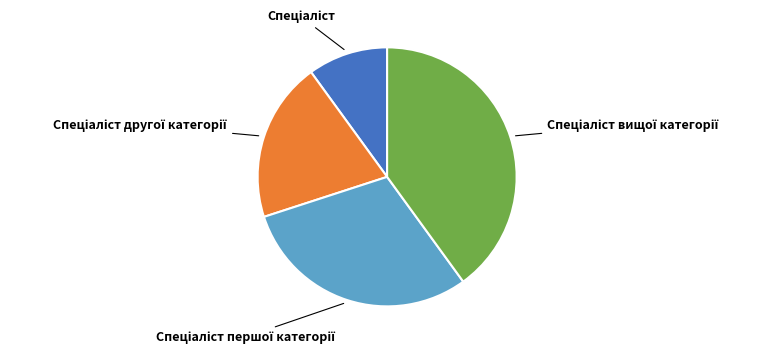

How many slices are in this pie chart?

4